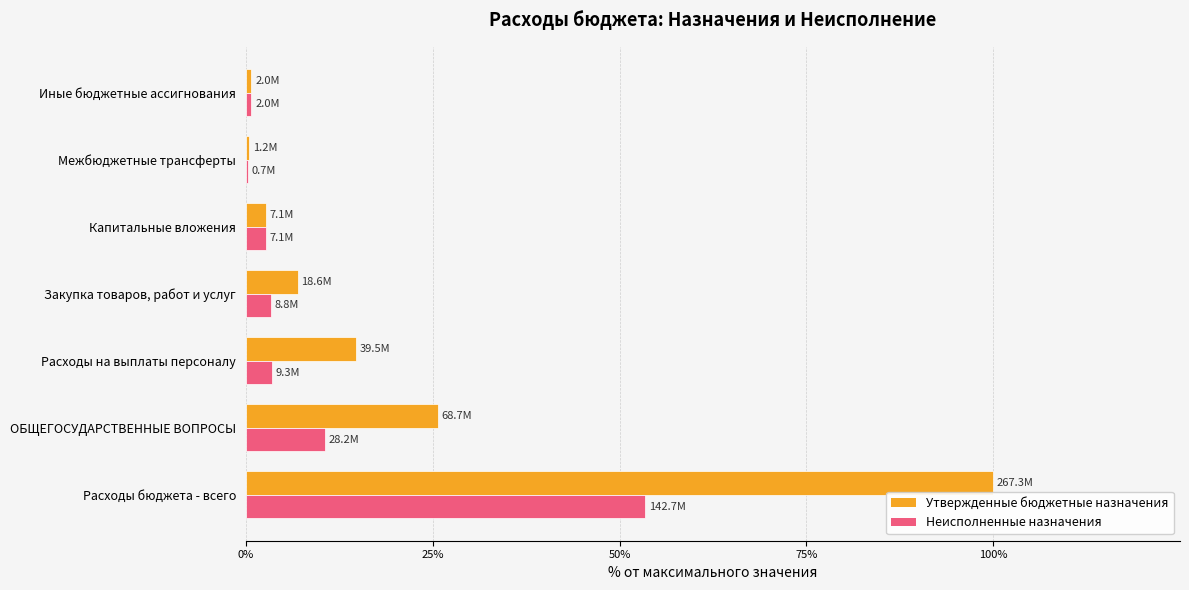

What is the total value across all series at Расходы бюджета - всего?

153.4